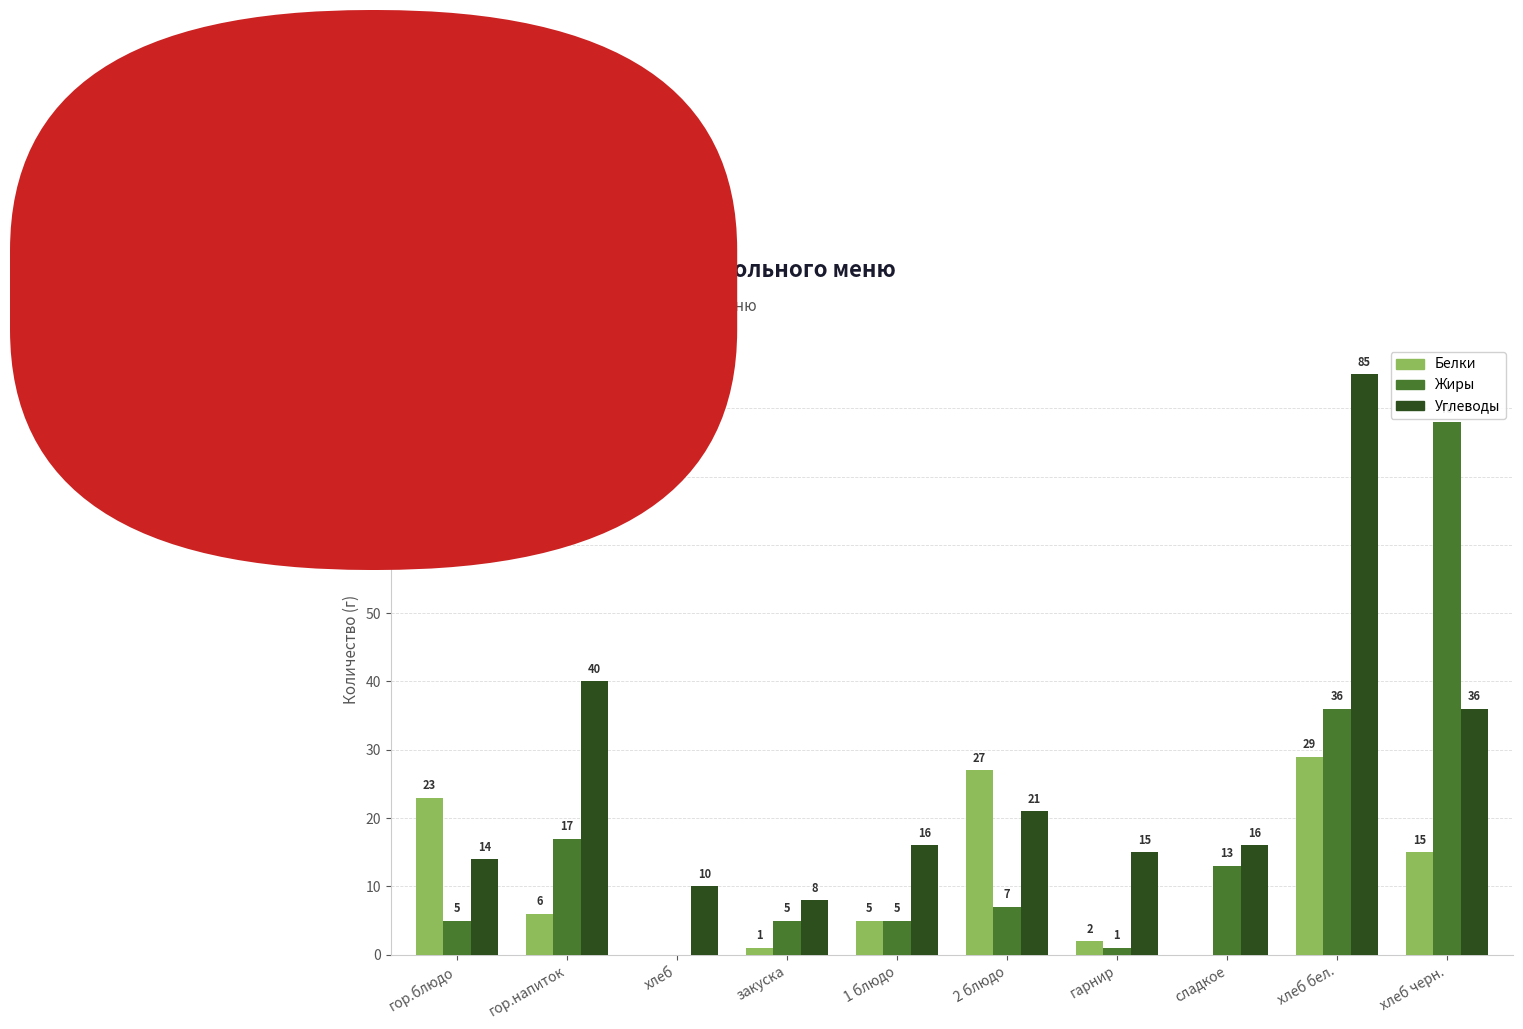

What is the sum of the Углеводы values at хлеб черн. and сладкое?

52